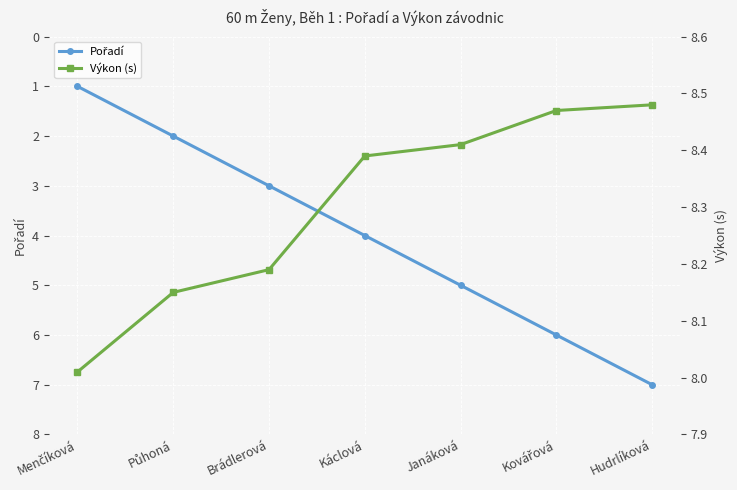

At Hudrlíková, list the series in order from smallest to largest.

Pořadí, Výkon (s)